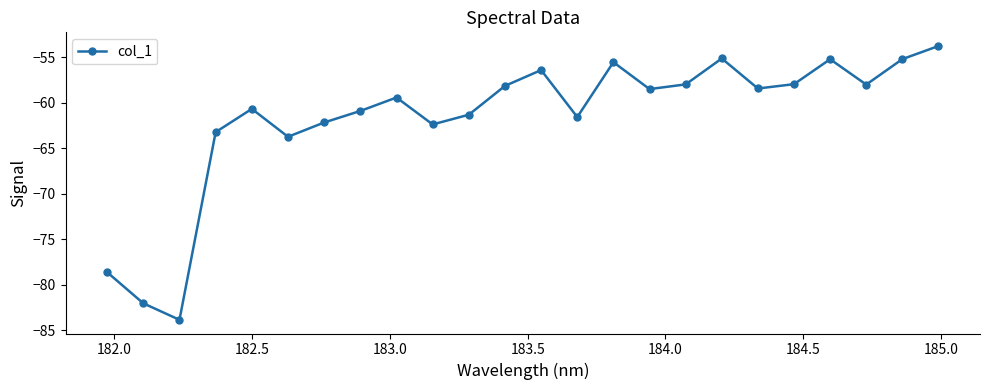

What is the value of the 6th point from the left?

-63.8